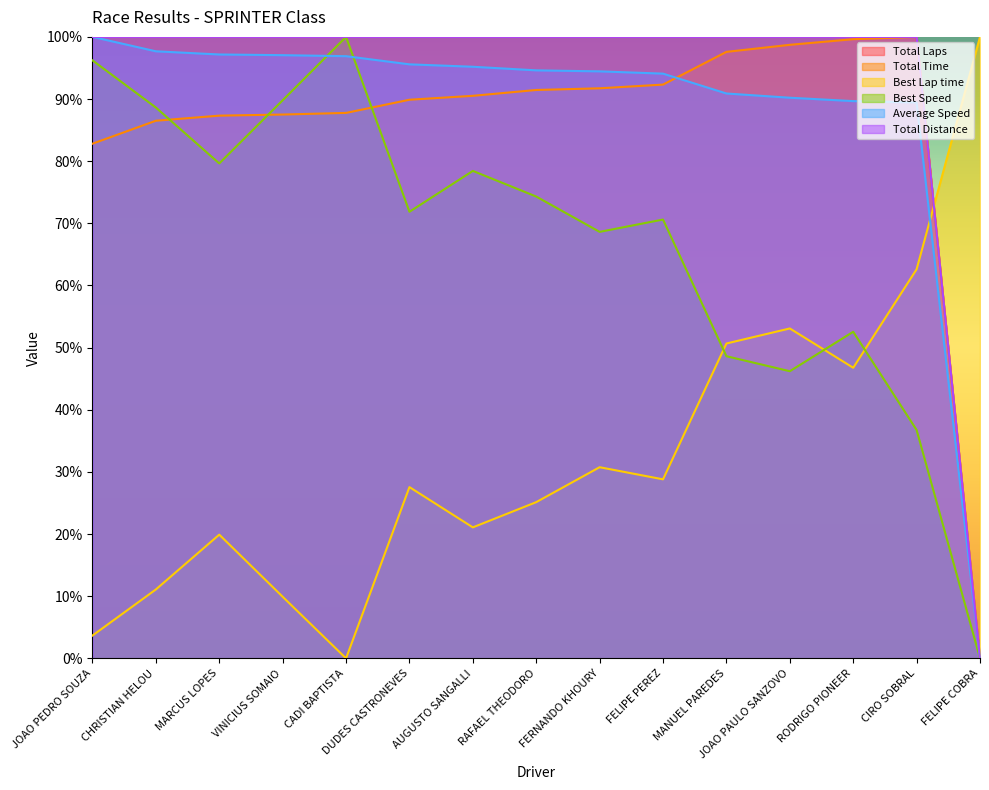

Rank the series at FELIPE PEREZ from lowest to highest value.

Best Lap time, Best Speed, Total Time, Average Speed, Total Laps, Total Distance